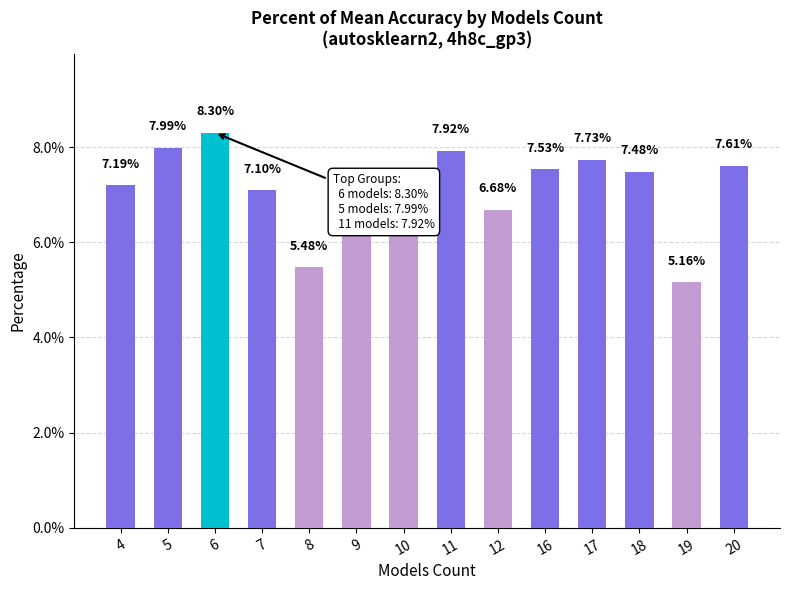

What is the sum of the values at 4 and 20?

14.8